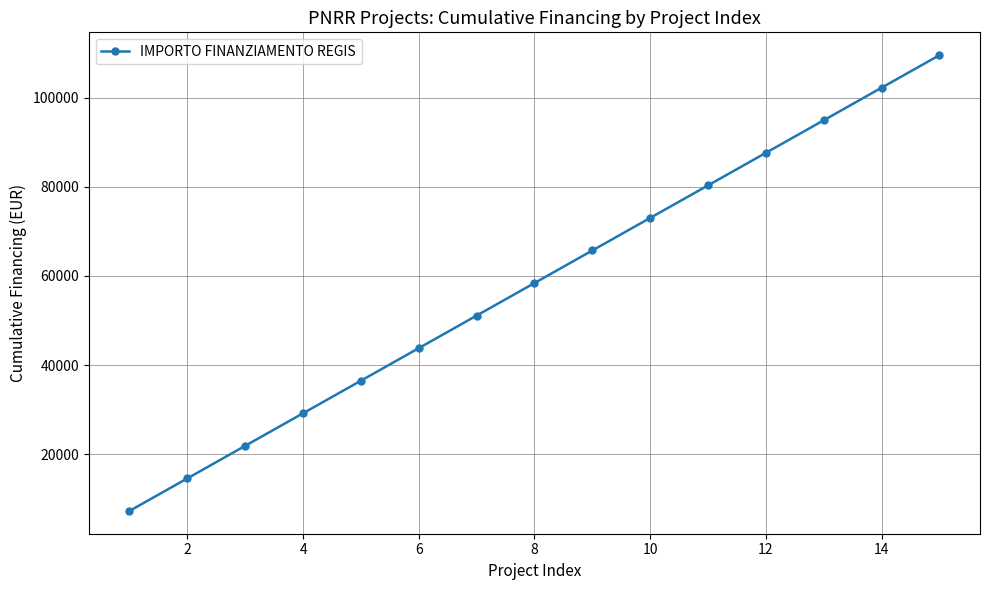

What is the average value?

58408